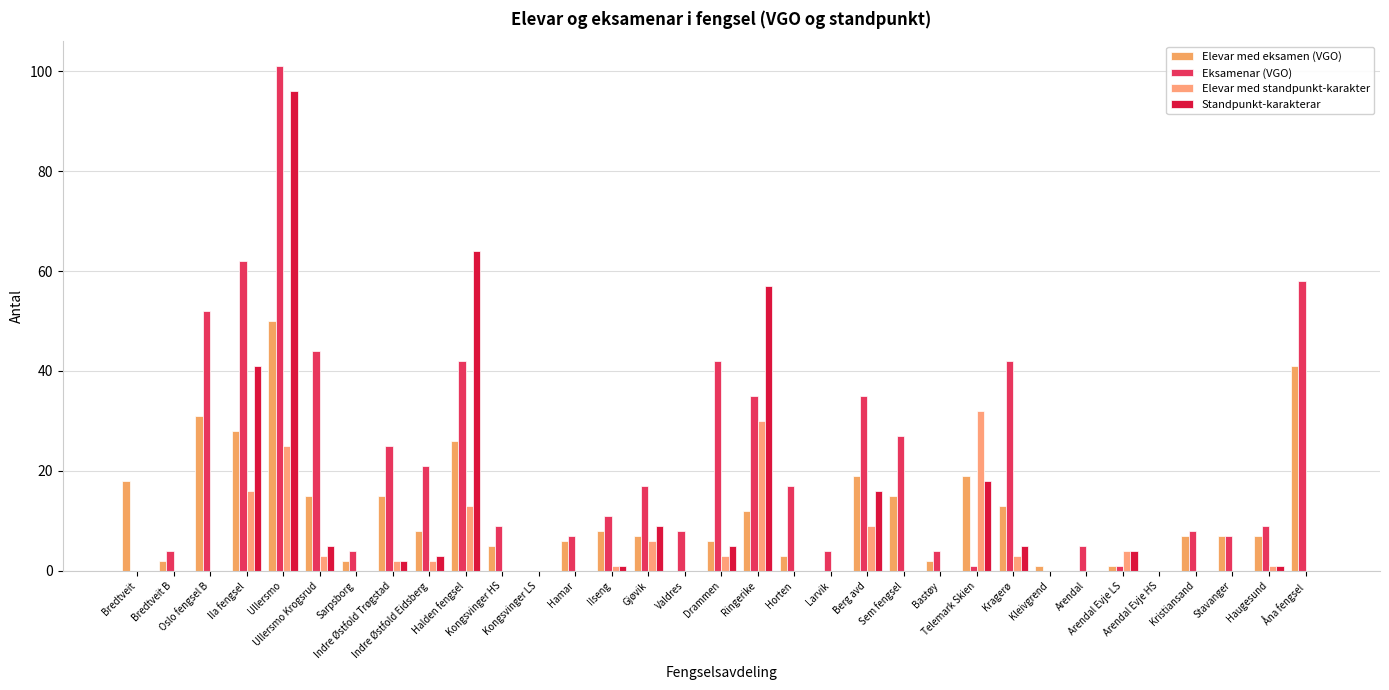

What is the difference between the second highest and minimum values in the Elevar med standpunkt-karakter series?

30